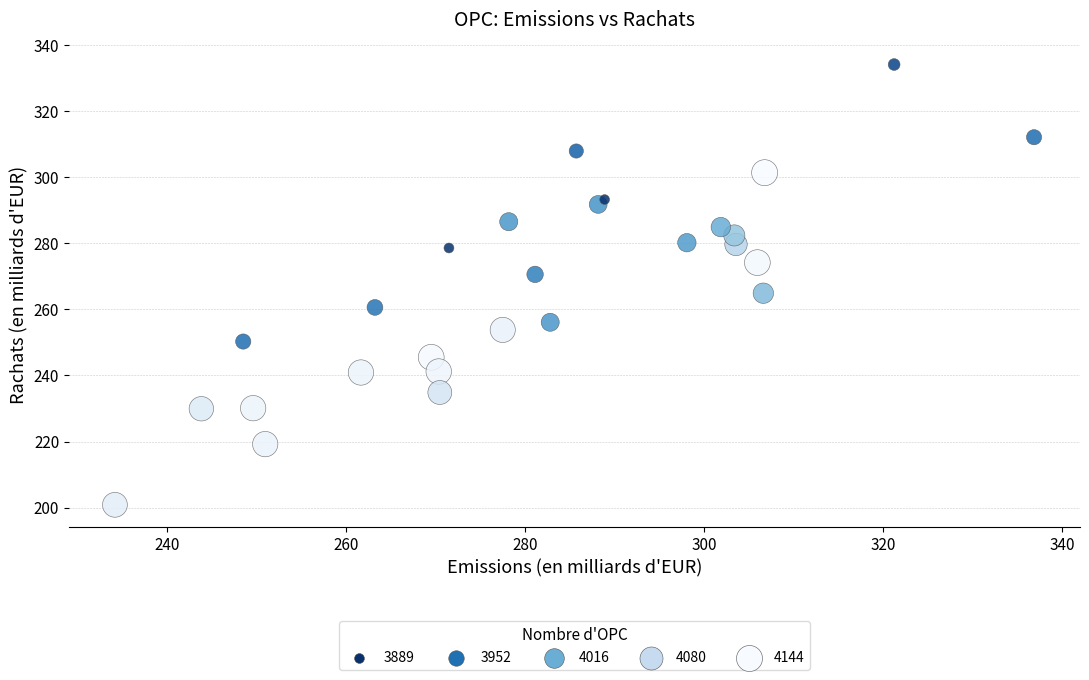

What is the range of Y values (max minus min)?

133.2